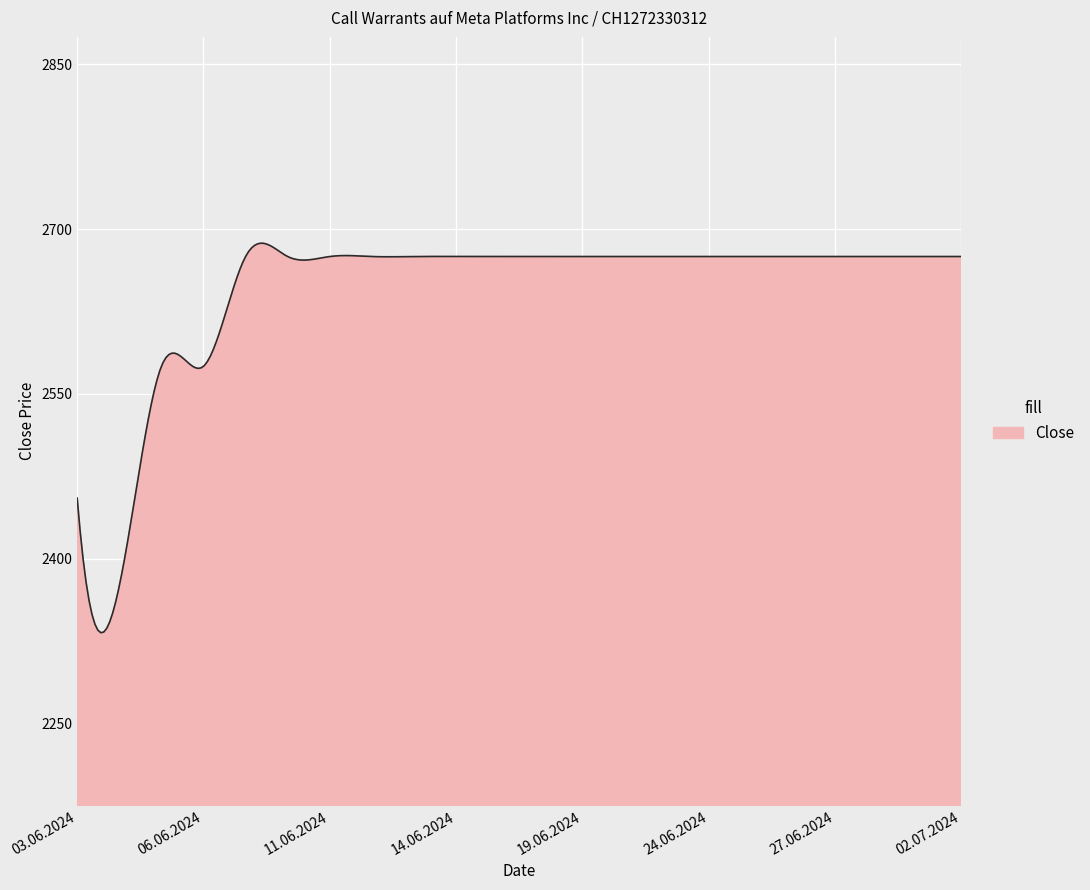

Does the chart have visible grid lines?

Yes